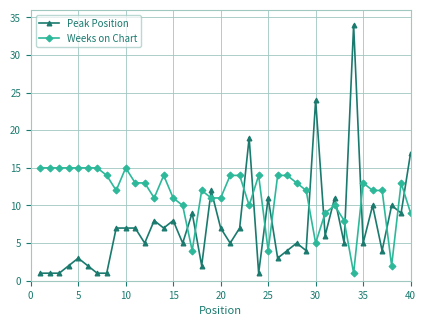

List the series in order of their overall mean, lowest first.

Peak Position, Weeks on Chart